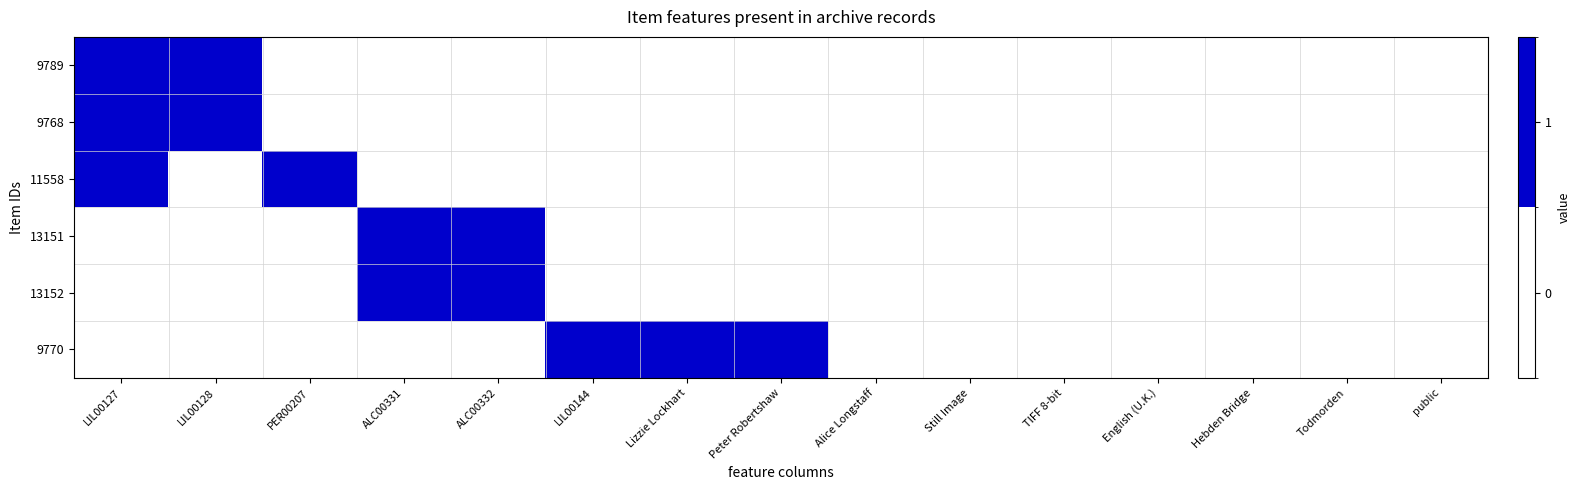

At how many categories does at least one series exceed 0?

8